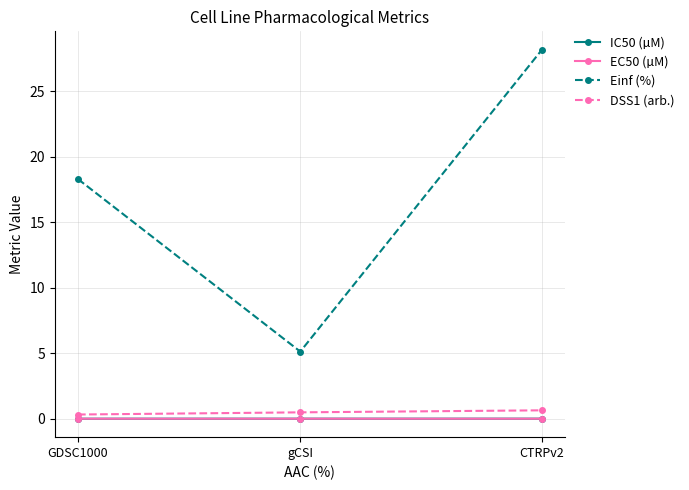

Is this an area chart (filled region under the line)?

No